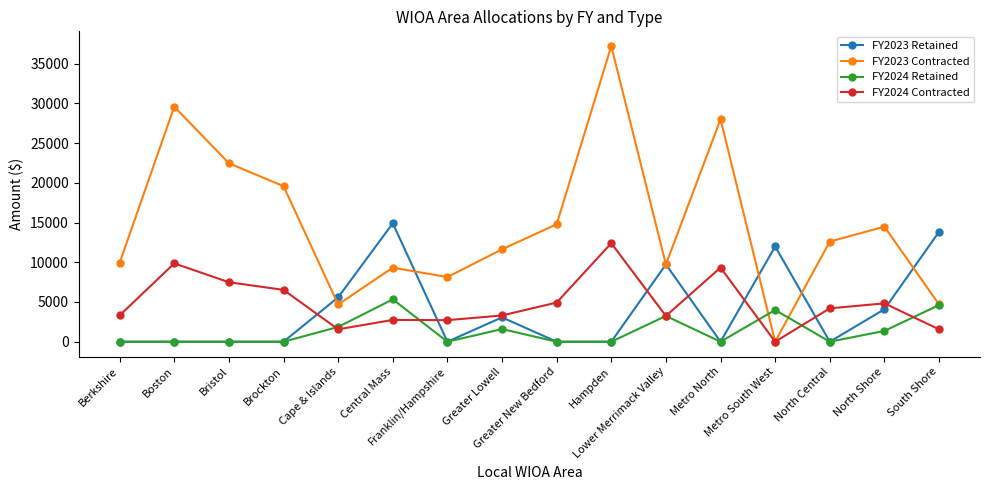

What is the total value across all series at Greater New Bedford?

19717.8